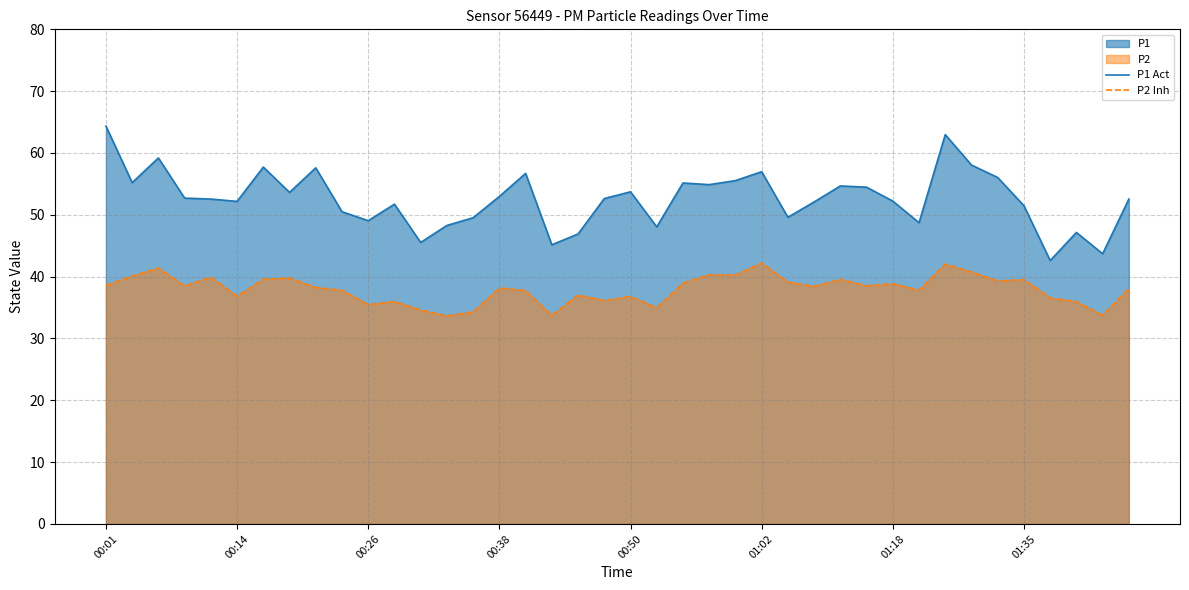

Which series has the largest total across all categories?

P1 Act